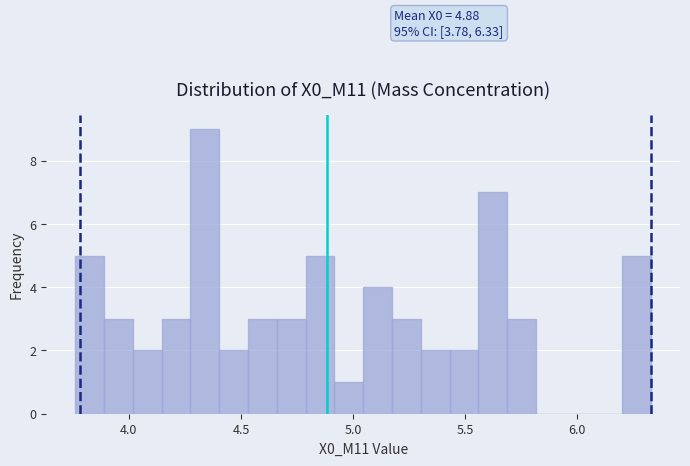

Read against the x-axis, roughly where is the centre of the tallest bar?

4.35